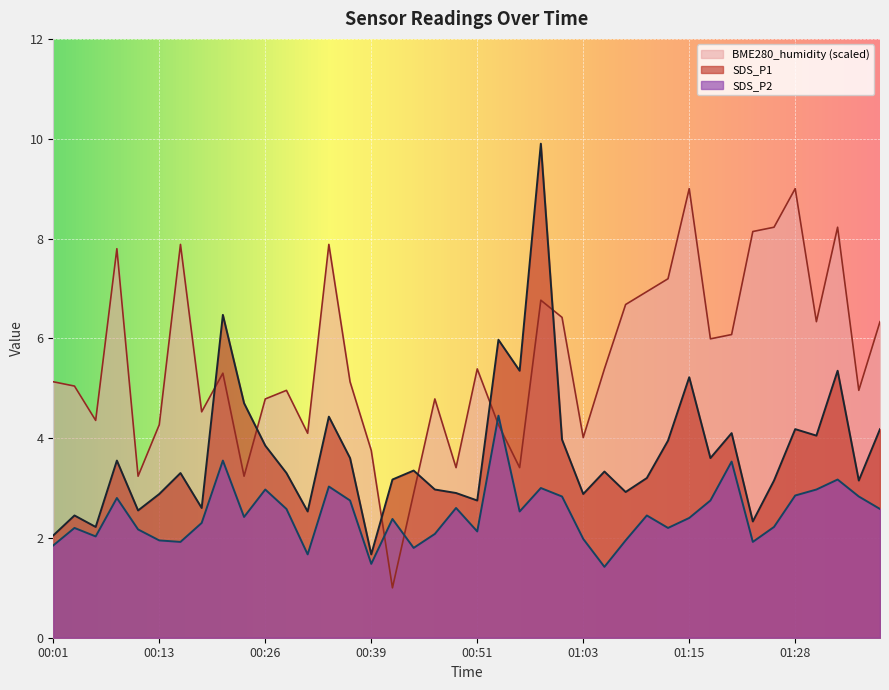

The value of BME280_humidity at 01:20 is 1.9. True or false?

False